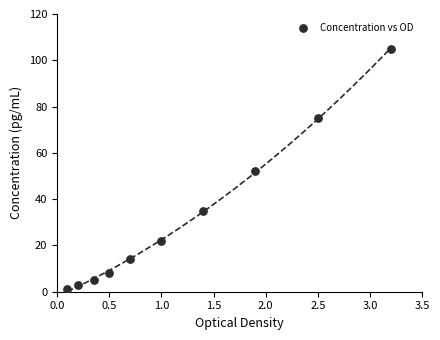

What is the average Y value?

32